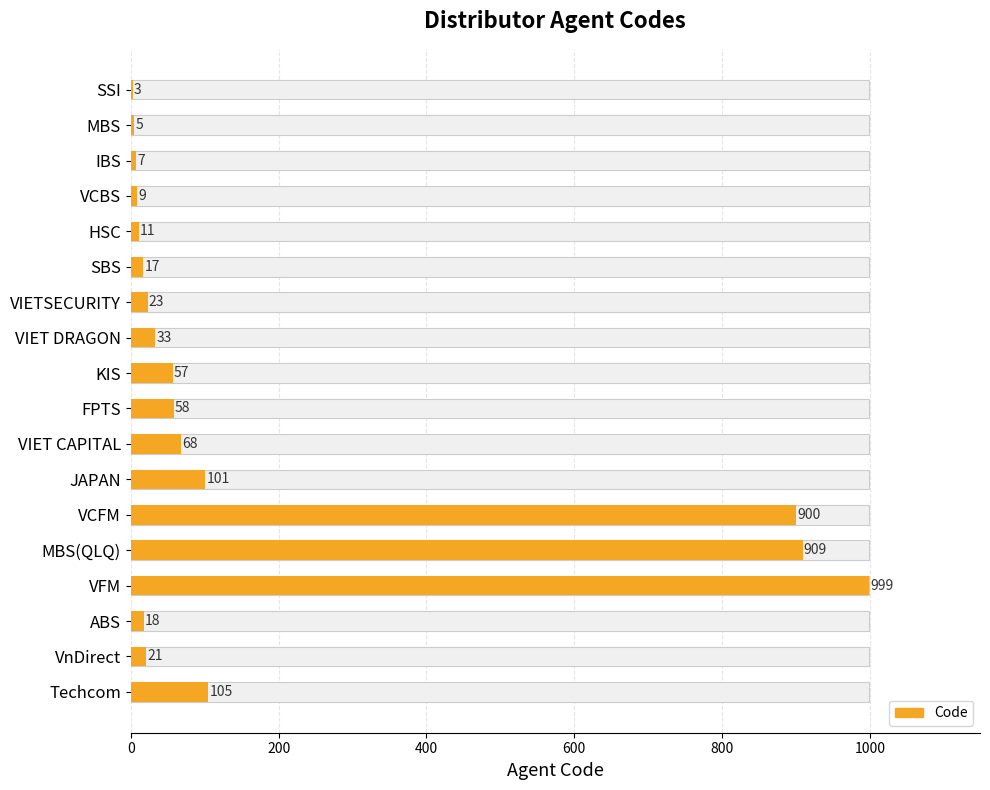

Reading left to right, list all the values displayed in this chart.

3	5	7	9	11	17	23	33	57	58	68	101	900	909	999	18	21	105